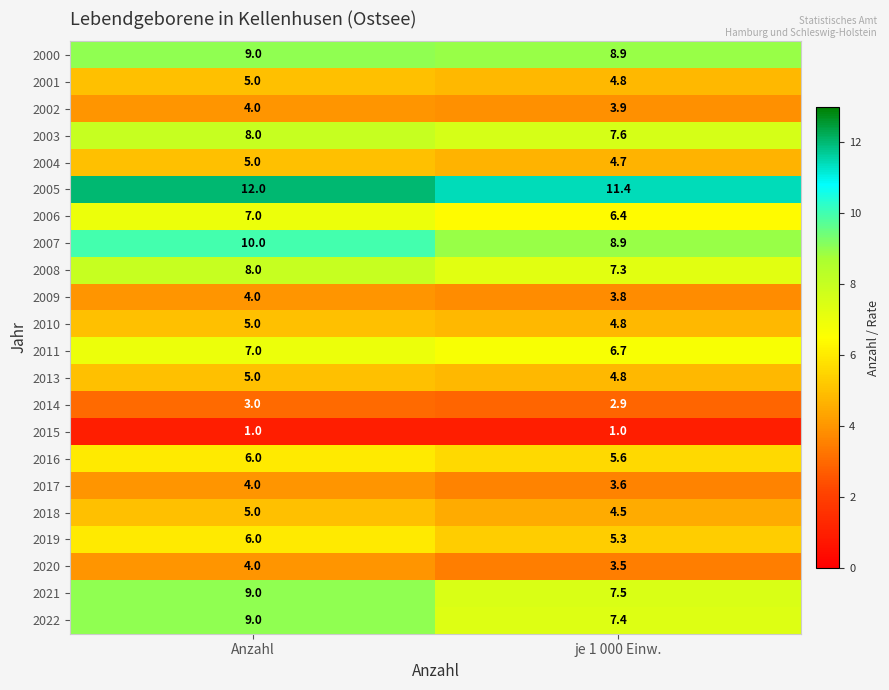

What is the total value across all series at je 1 000 Einw.?

125.3